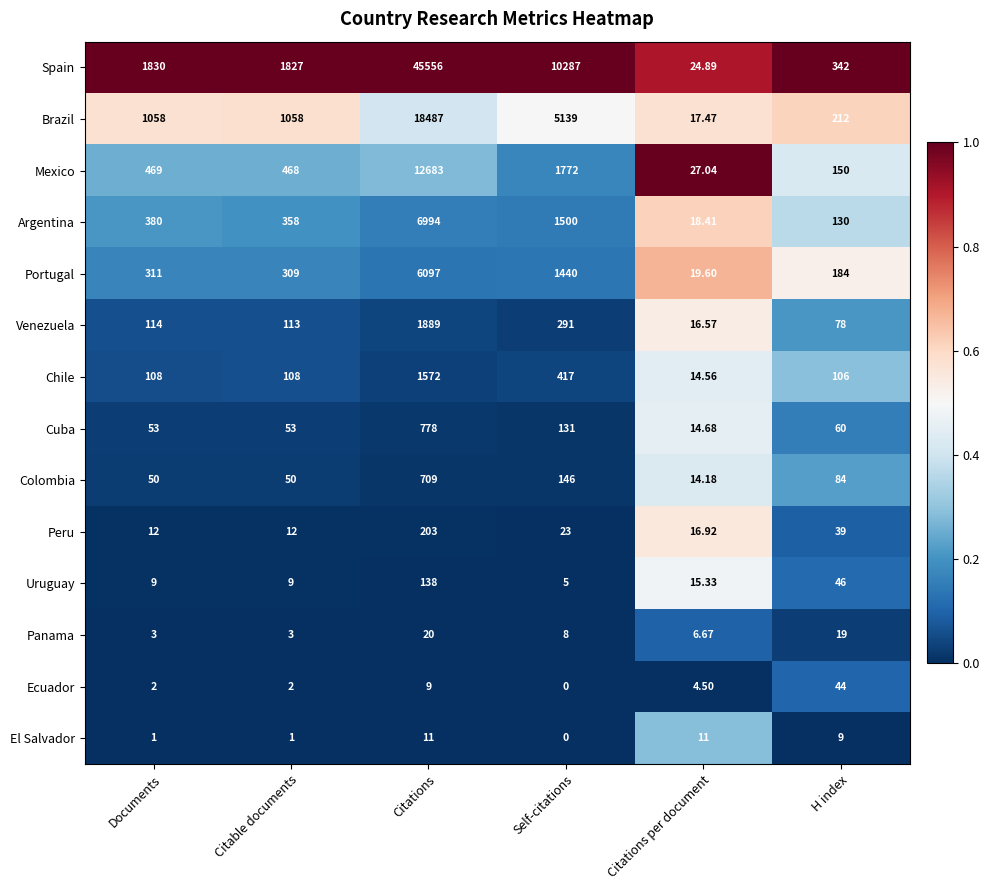

At which label does Portugal reach its minimum?

Citations per document